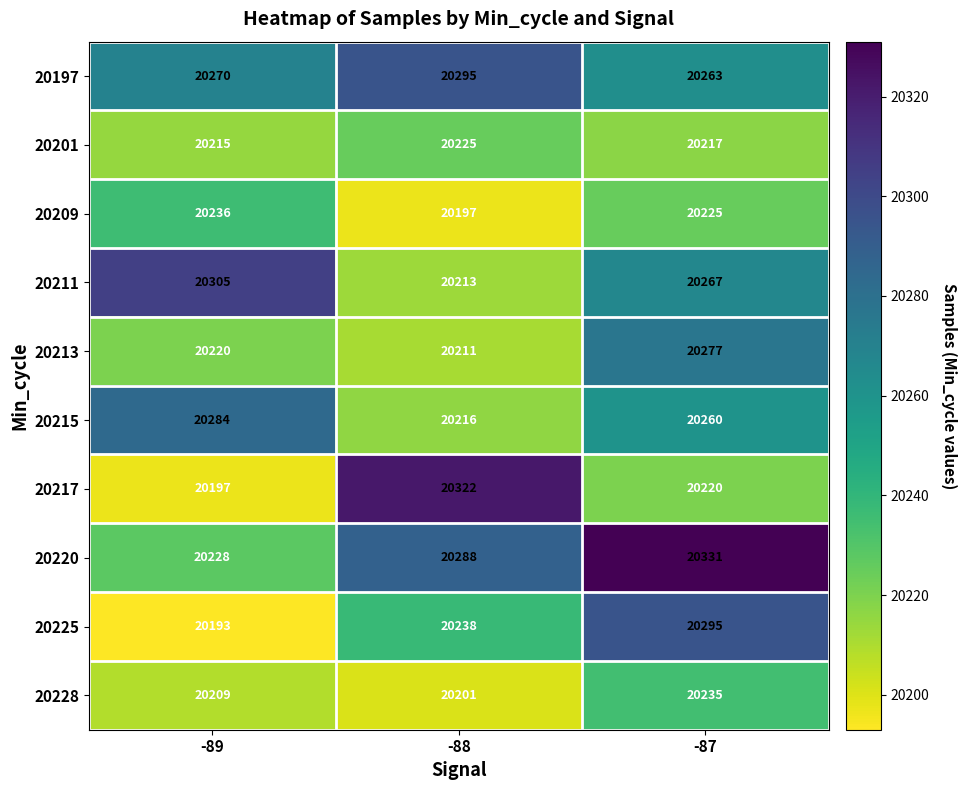

What is the sum of all 20225 values?

60726